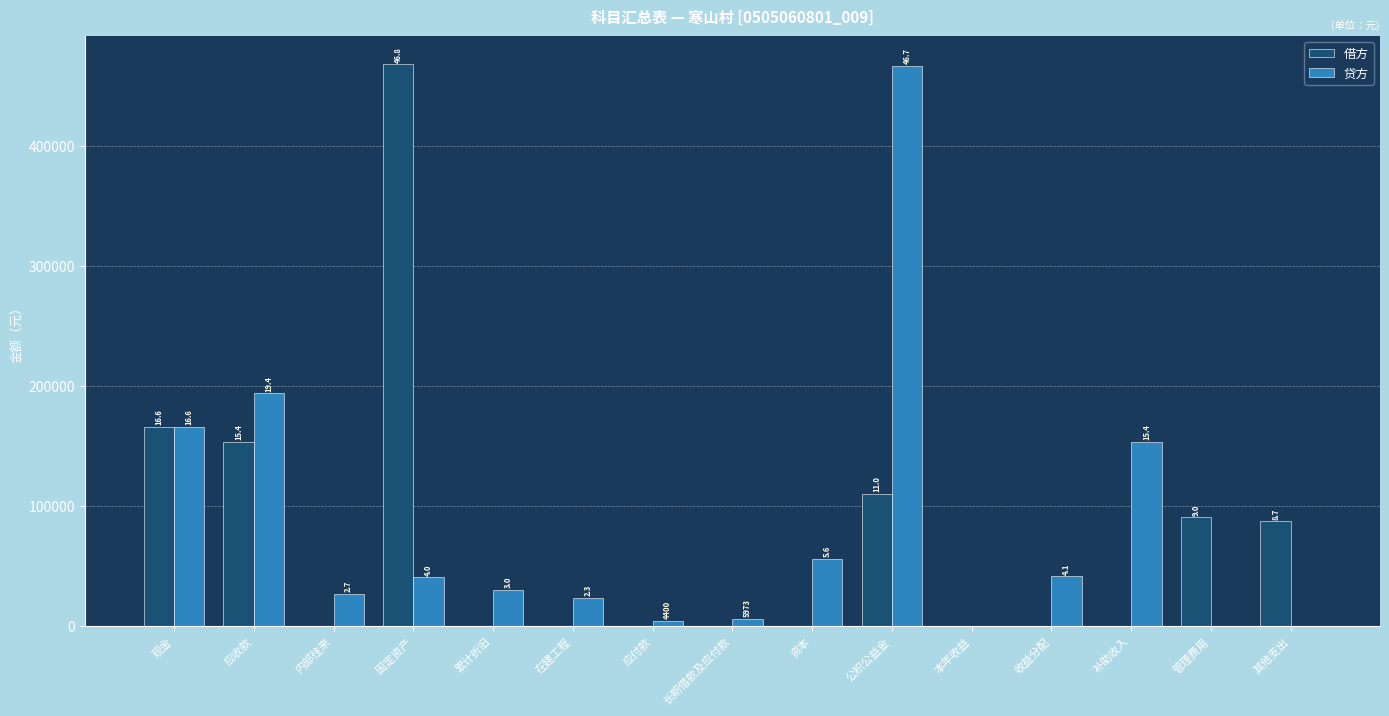

What is the label of the 11th bar from the right?

累计折旧